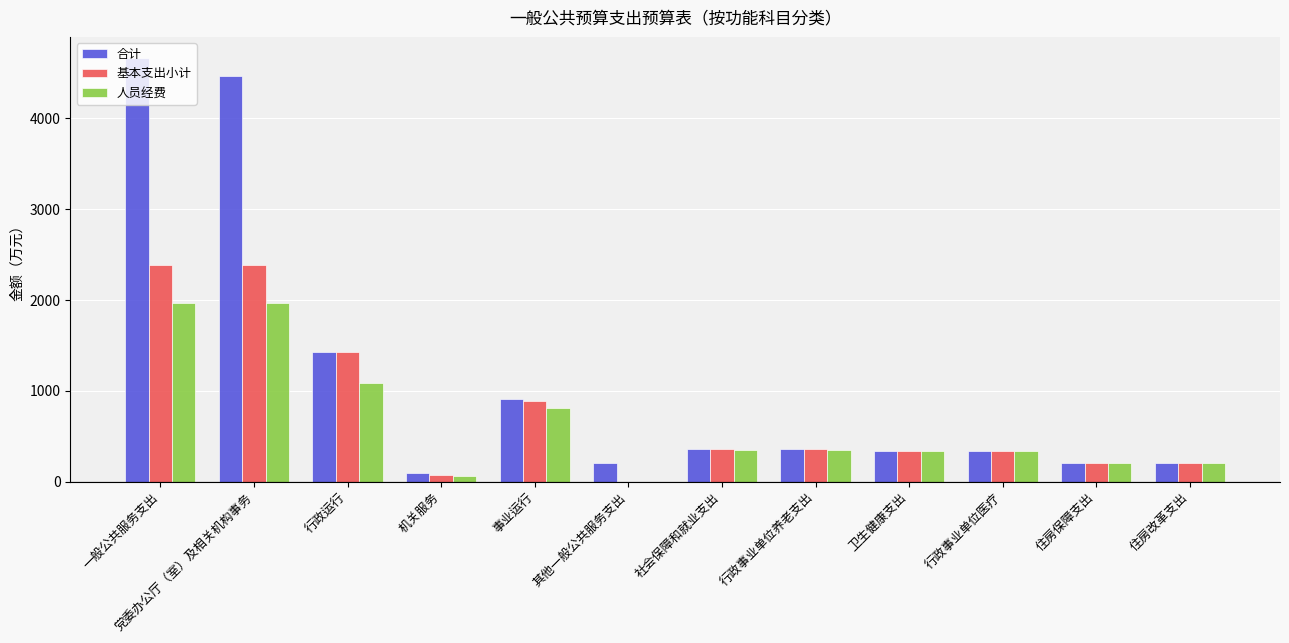

Which series changed the most between 事业运行 and 行政事业单位养老支出?

合计